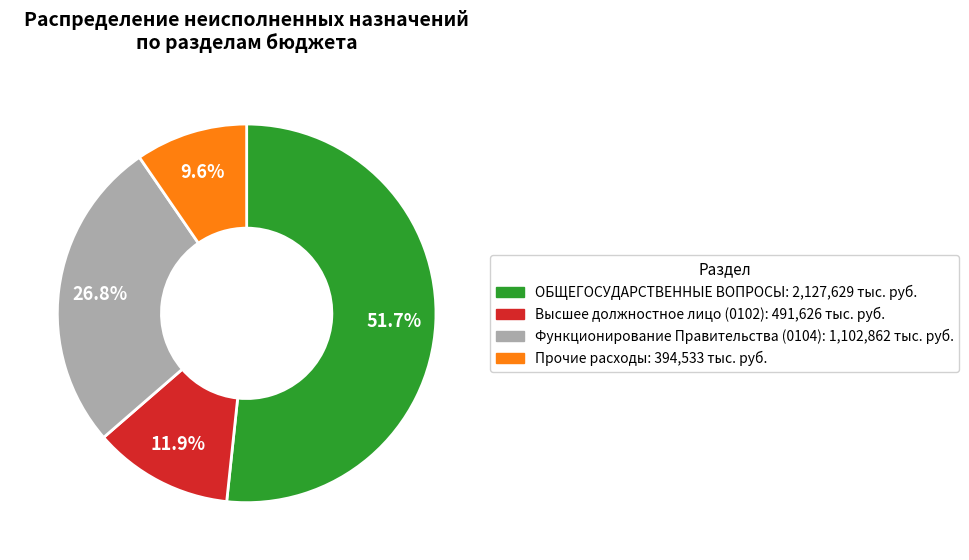

Is there any slice that represents more than half of the pie?

Yes